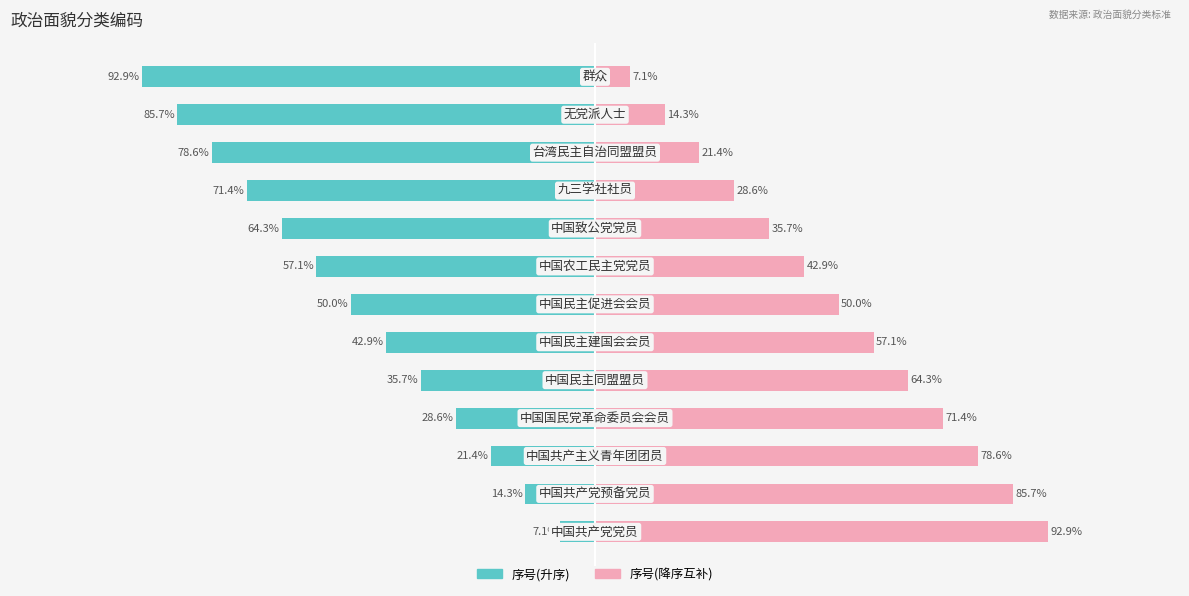

Is it true that 序号(右) equals 4.6 at 12?

False